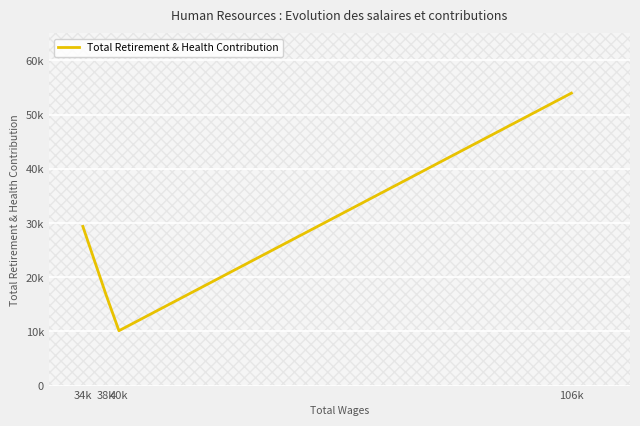

Read the value at 40k, to the nearest 100.

10100